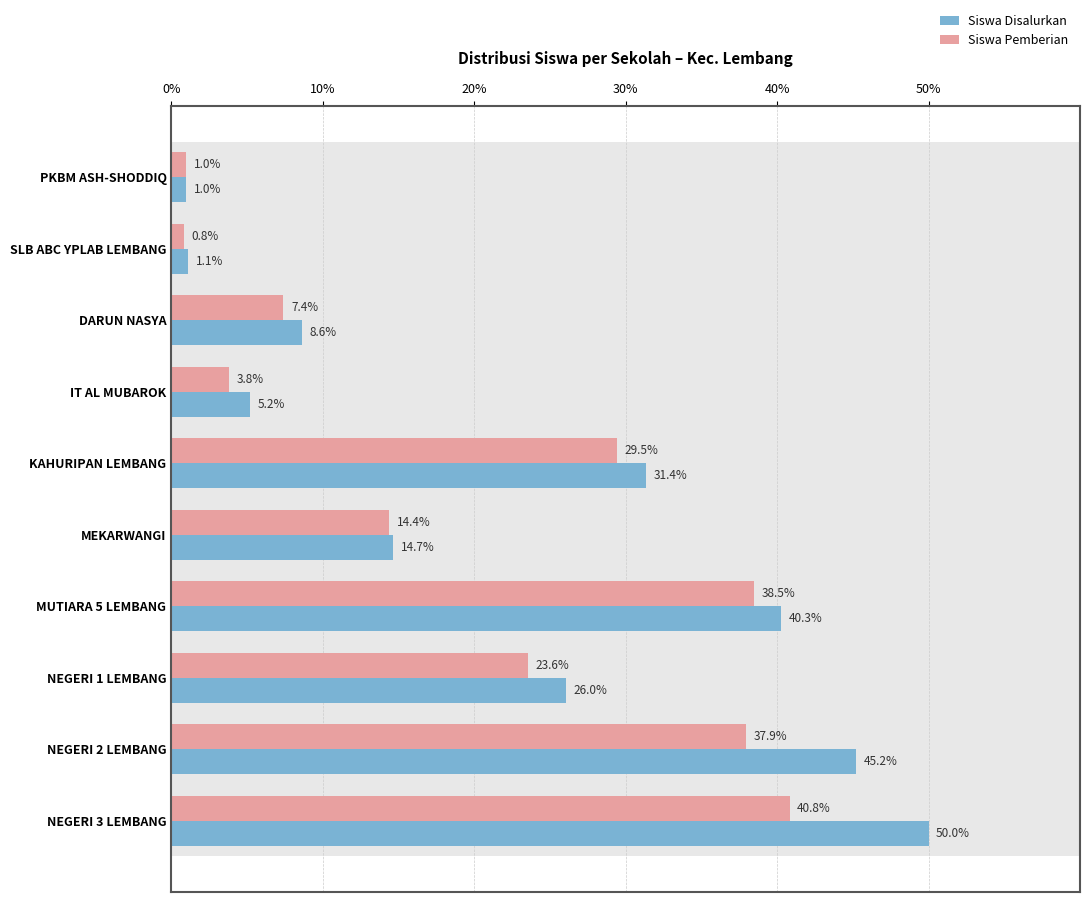

Rank the series by their average value, from lowest to highest.

Siswa Pemberian, Siswa Disalurkan